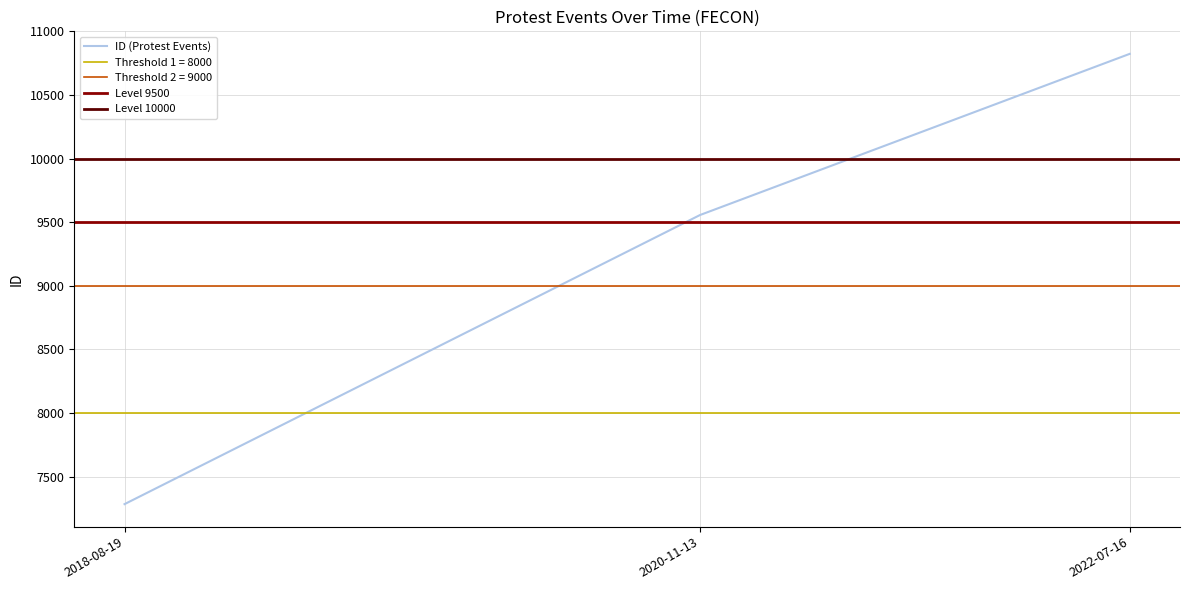

The value at 2022-07-16 is 4284. True or false?

False